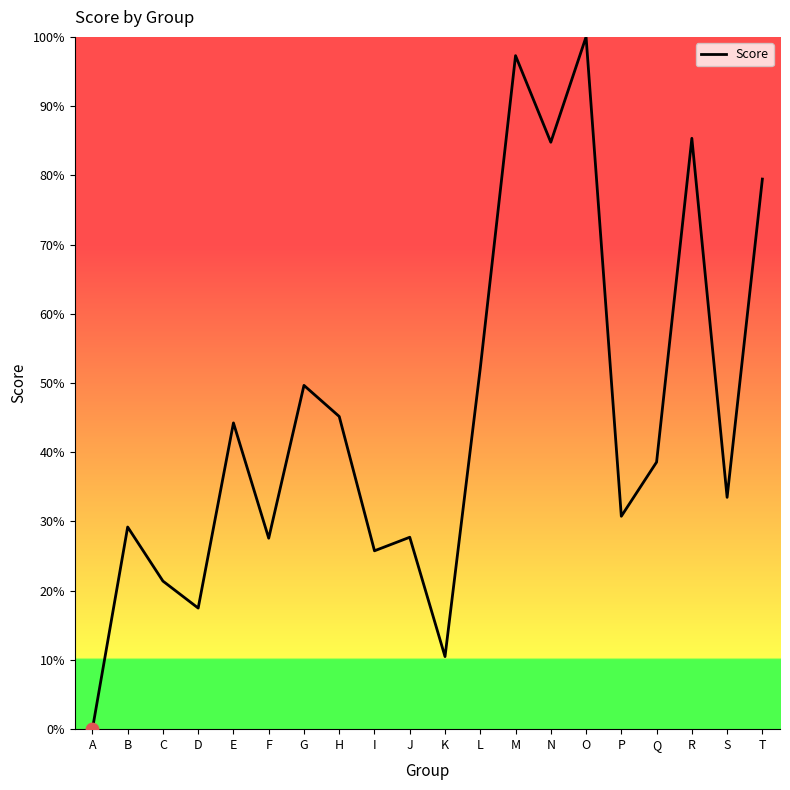

What is the change in value from K to S?

+23.0